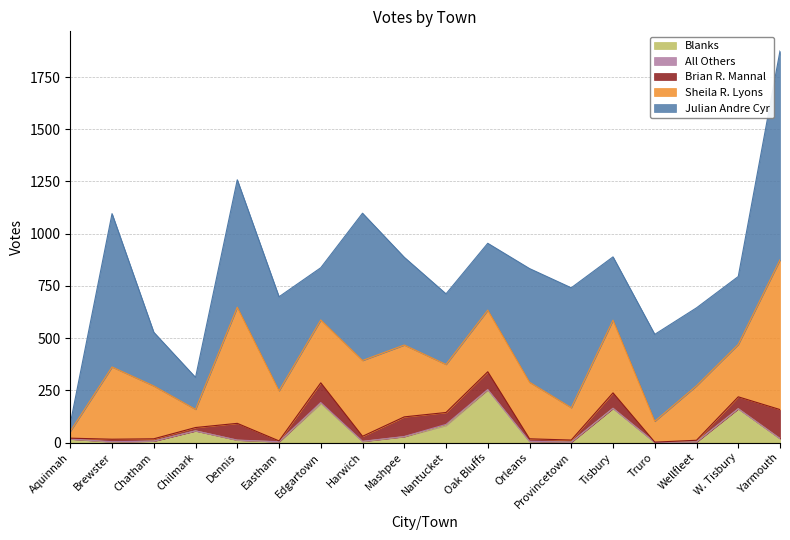

What is the average value of the All Others series?

1